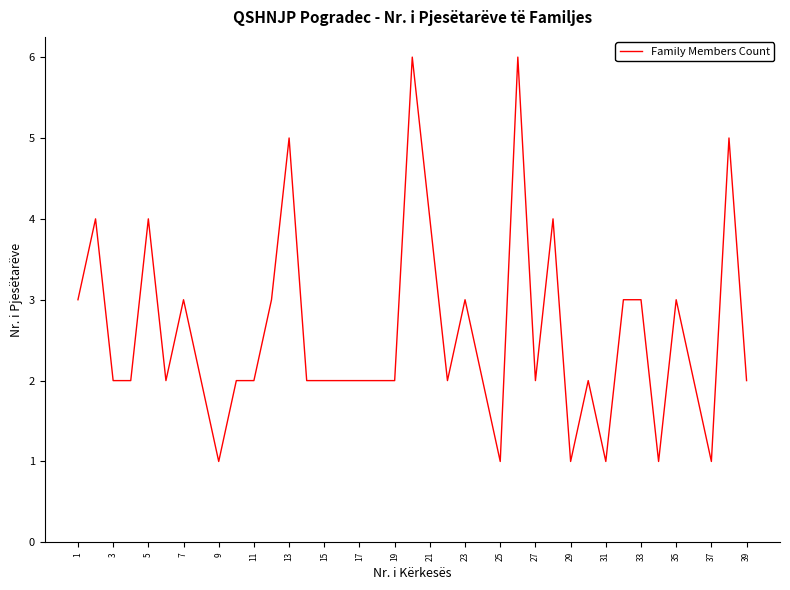

Count the values in the range 2 to 3.

25